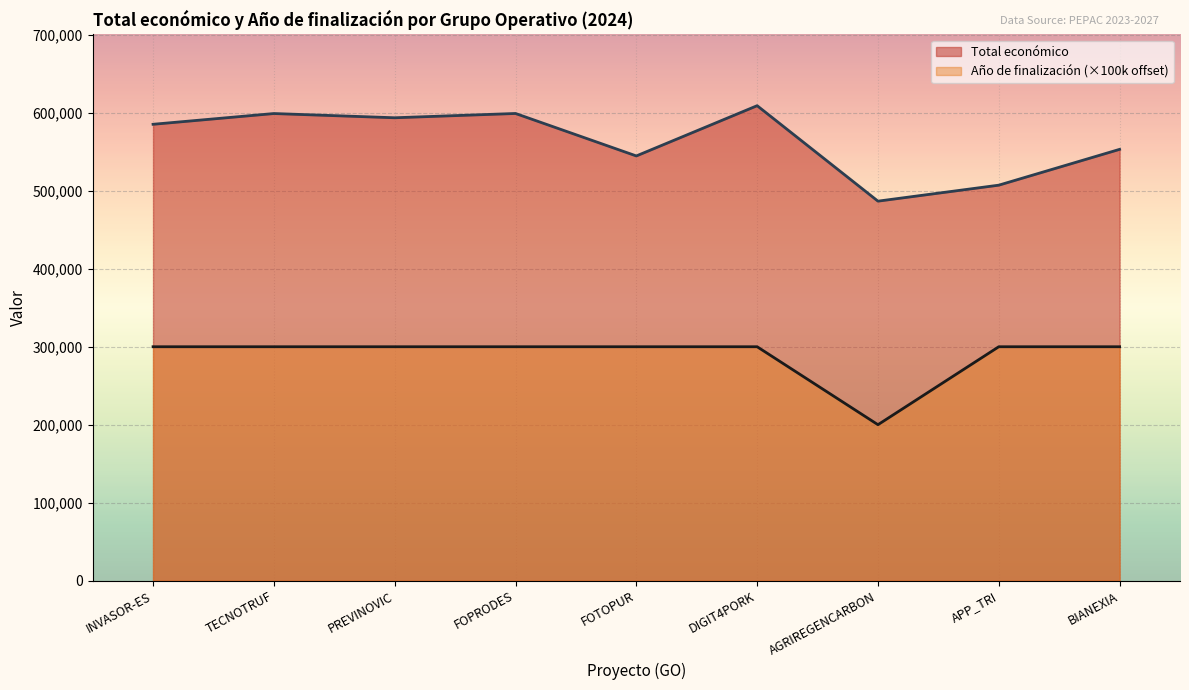

Reading left to right, list all the values displayed in this chart.

Total económico: INVASOR-ES=585346	TECNOTRUF=599131	PREVINOVIC=593715	FOPRODES=599211	FOTOPUR=544746	DIGIT4PORK=609206	AGRIREGENCARBON=486756	APP_TRI=507255	BIANEXIA=553196
Año de finalización: INVASOR-ES=300000	TECNOTRUF=300000	PREVINOVIC=300000	FOPRODES=300000	FOTOPUR=300000	DIGIT4PORK=300000	AGRIREGENCARBON=200000	APP_TRI=300000	BIANEXIA=300000